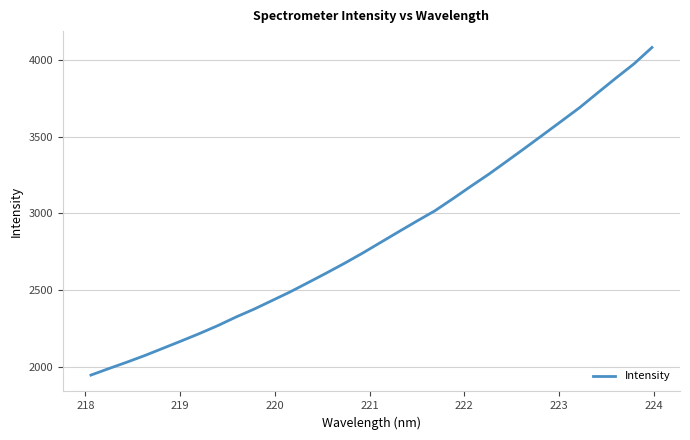

What is the minimum value shown in the chart?

1946.3